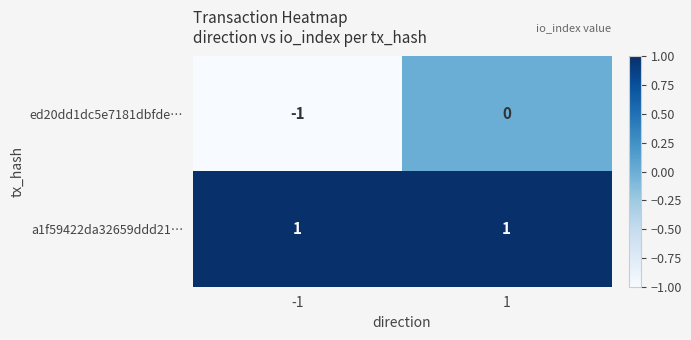

Is it true that a1f59422da32659ddd21… equals 2 at 1?

False